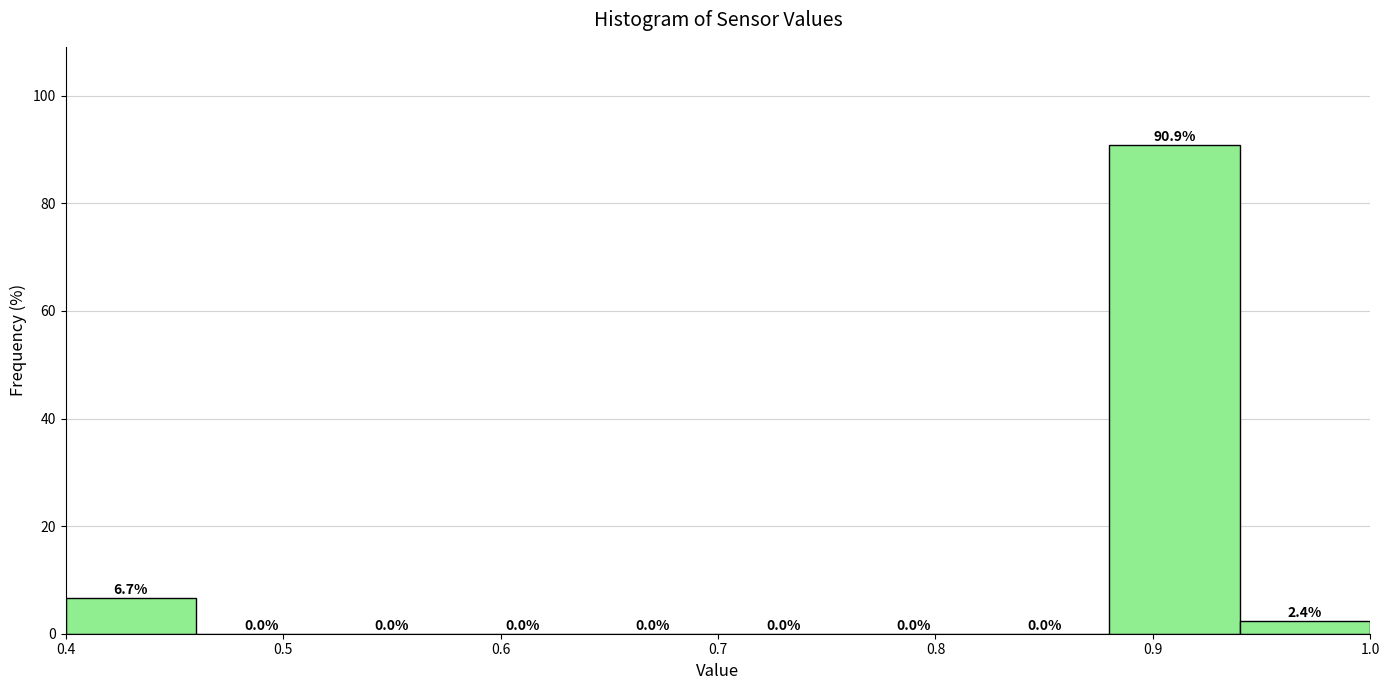

Over which range of the x-axis is the bar tallest?

0.88 to 0.94